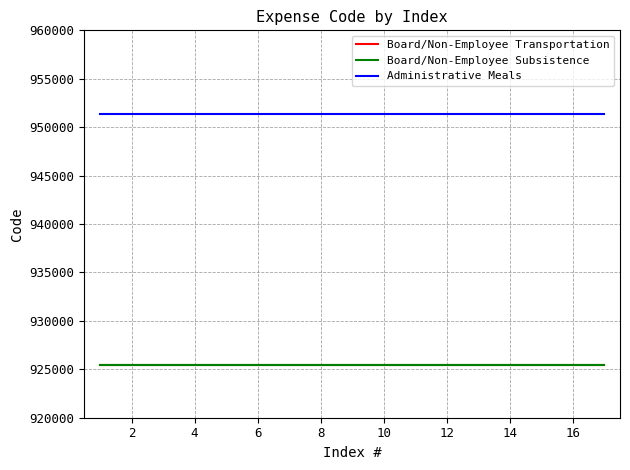

Which series has the largest total across all categories?

Administrative Meals